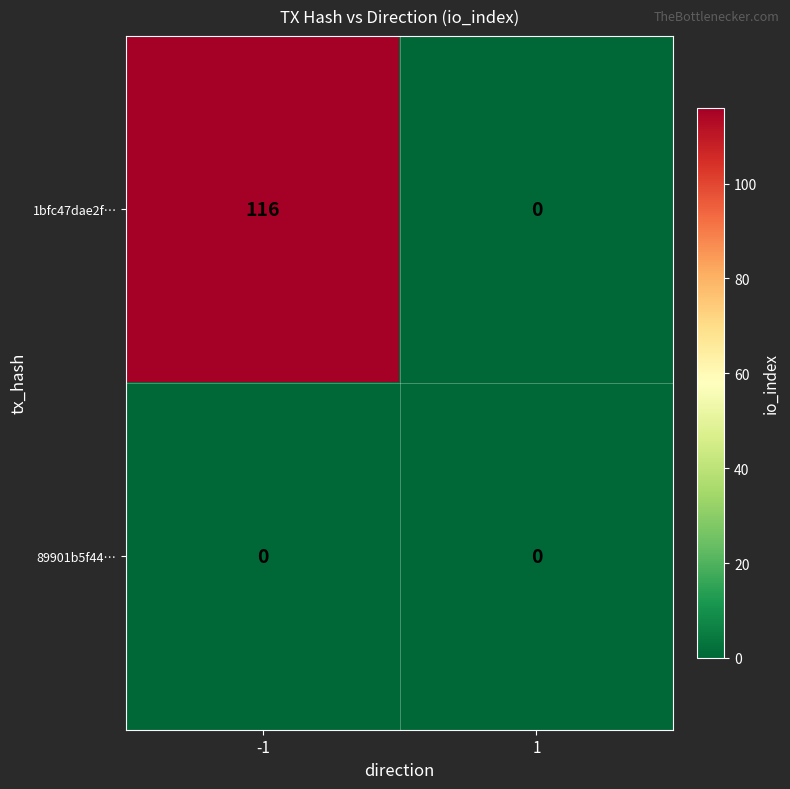

Reading right to left, extract all data points from this chart.

1bfc47dae2f…: 1=0	-1=116
89901b5f44…: 1=0	-1=0